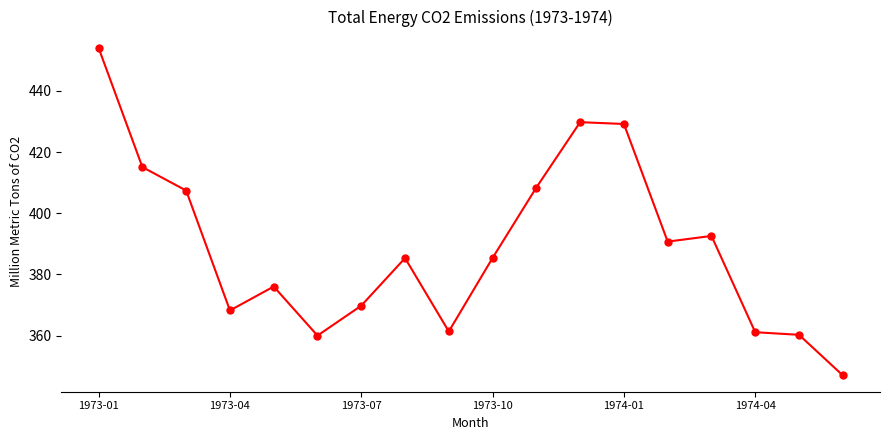

True or false: there are more than 1 points higher than both neighbors.

True